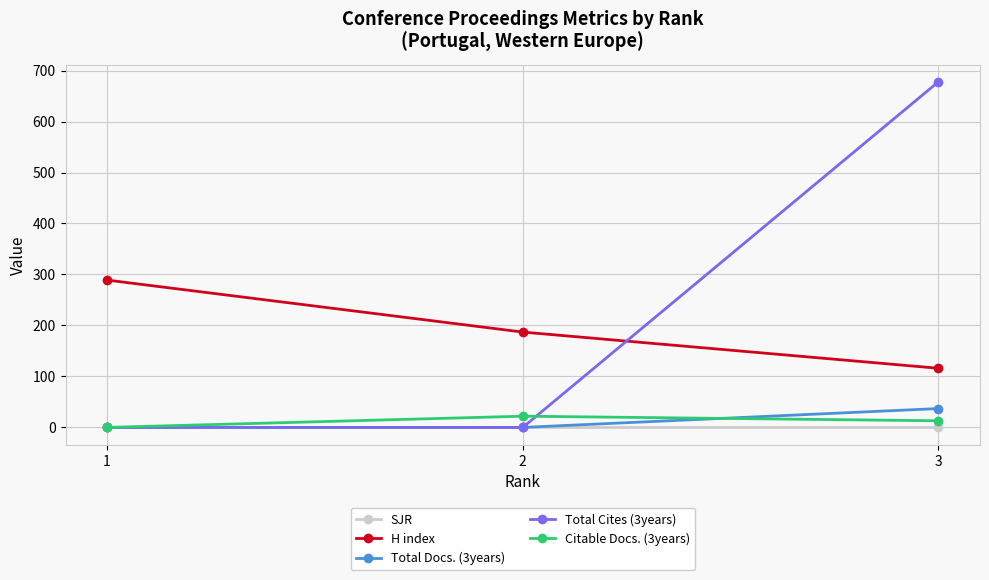

What is the approximate value of H index at 2, to the nearest 50?

200